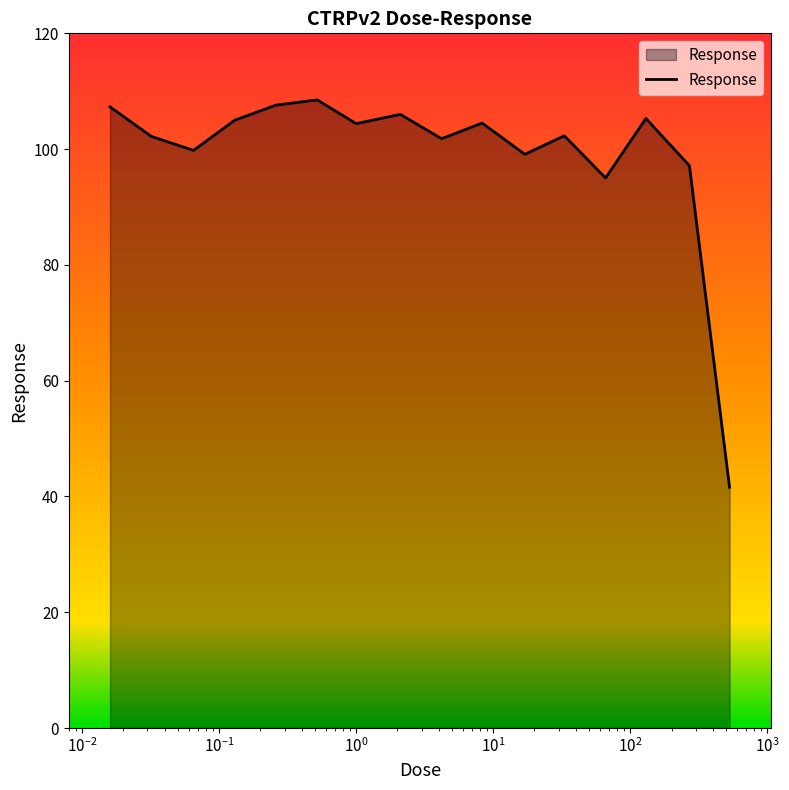

What is the smallest value displayed?

41.6